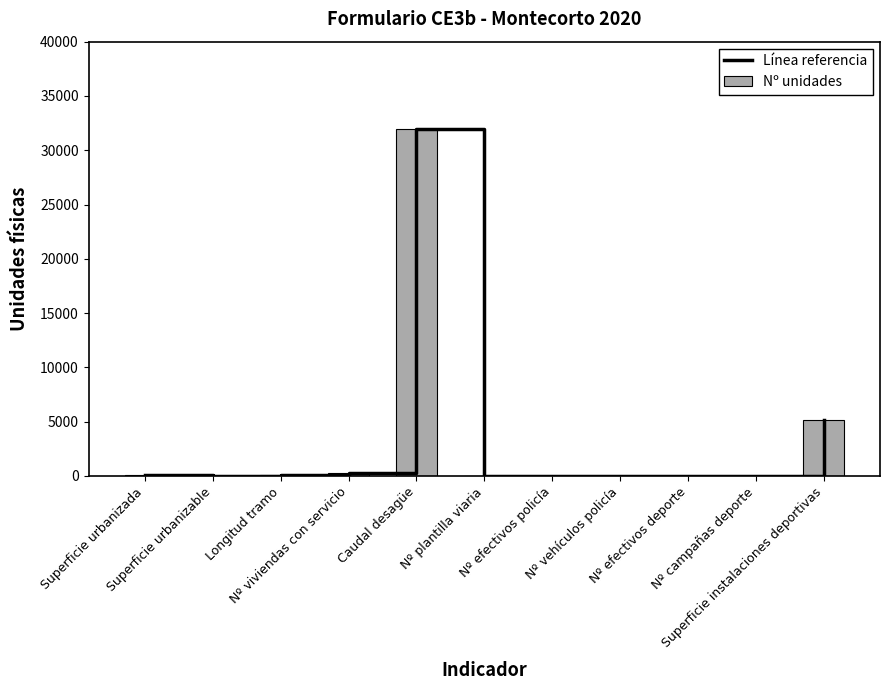

Reading left to right, what are all the values shown in this chart?

Línea referencia: 54.5	17.2	50.0	298.0	32000.0	1.0	2.0	1.0	1.0	3.0	5171.0
Nº unidades: 54.5	17.2	50.0	298.0	32000.0	1.0	2.0	1.0	1.0	3.0	5171.0